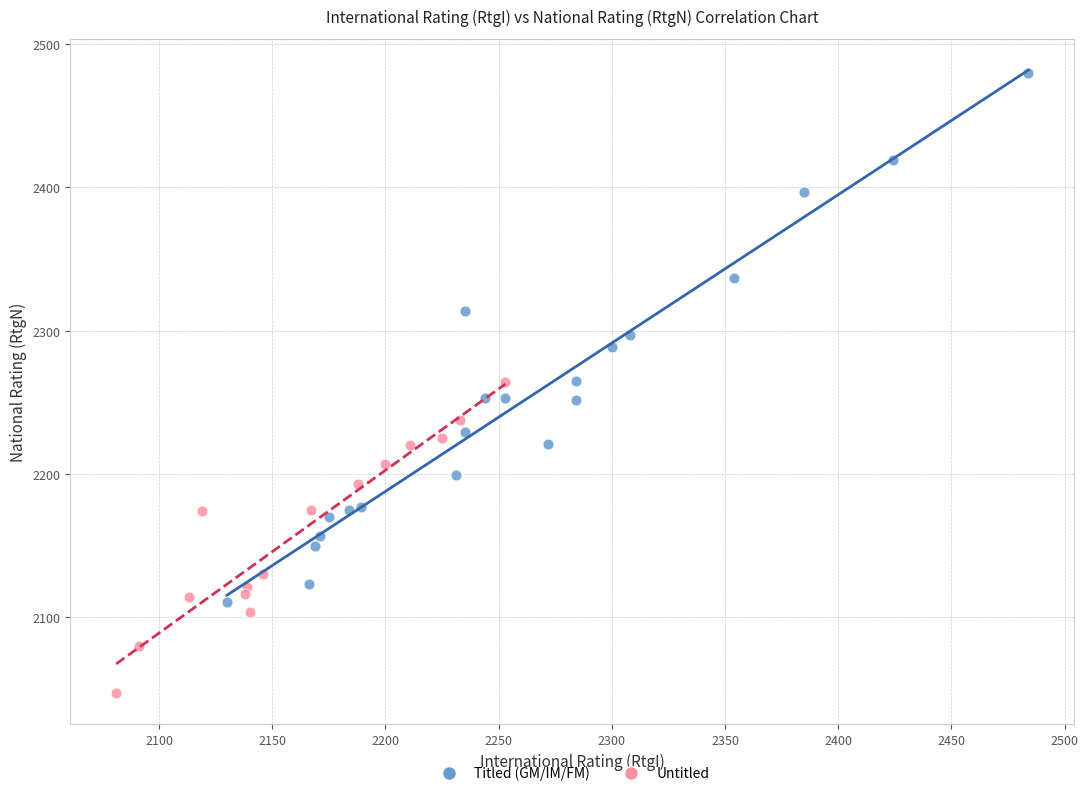

Which series reaches the minimum Y coordinate?

Untitled